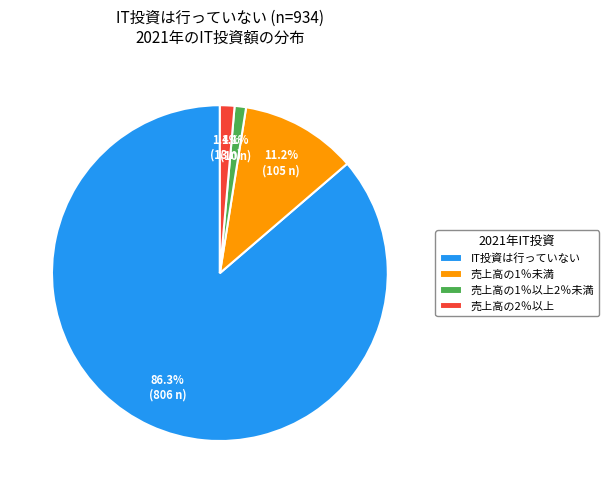

Which category accounts for the majority?

IT投資は行っていない